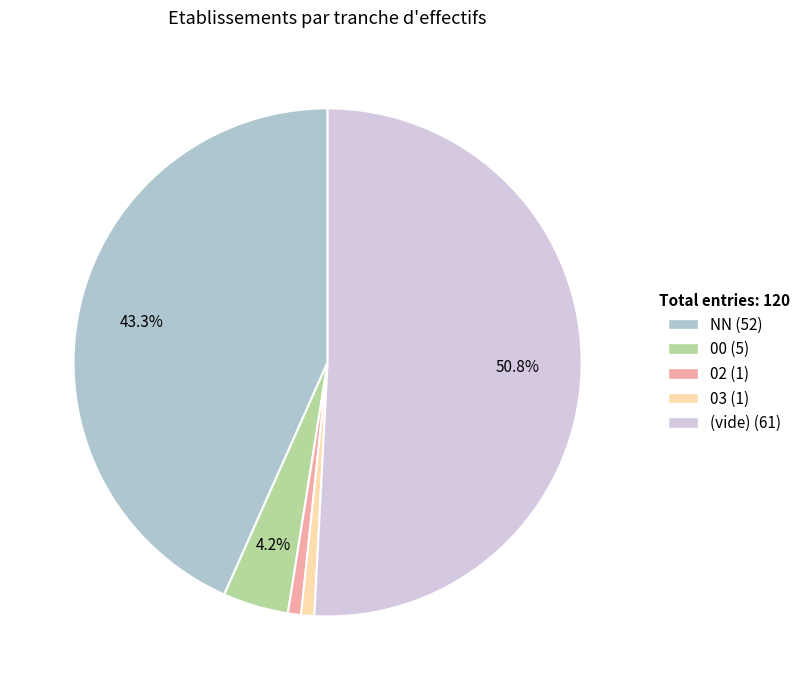

Which slice represents more than half of the pie?

(vide) (61)